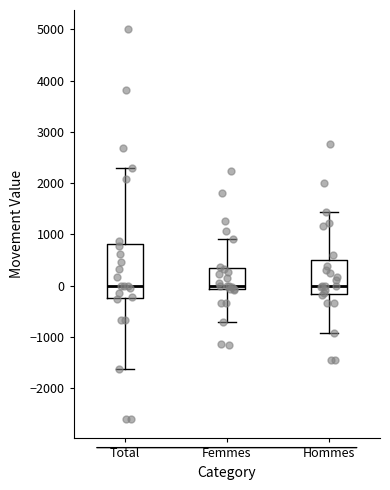

Reading left to right, read every box against the y-axis: the position of its median line, the range the box covers, and the ends of its whiskers. The values are not printed on the chart, so give them approximately, as read against the axis.

Total: median 0, box -200 to 800, whiskers -1600 to 2300
Femmes: median 0, box -100 to 300, whiskers -700 to 900
Hommes: median 0, box -200 to 500, whiskers -900 to 1400